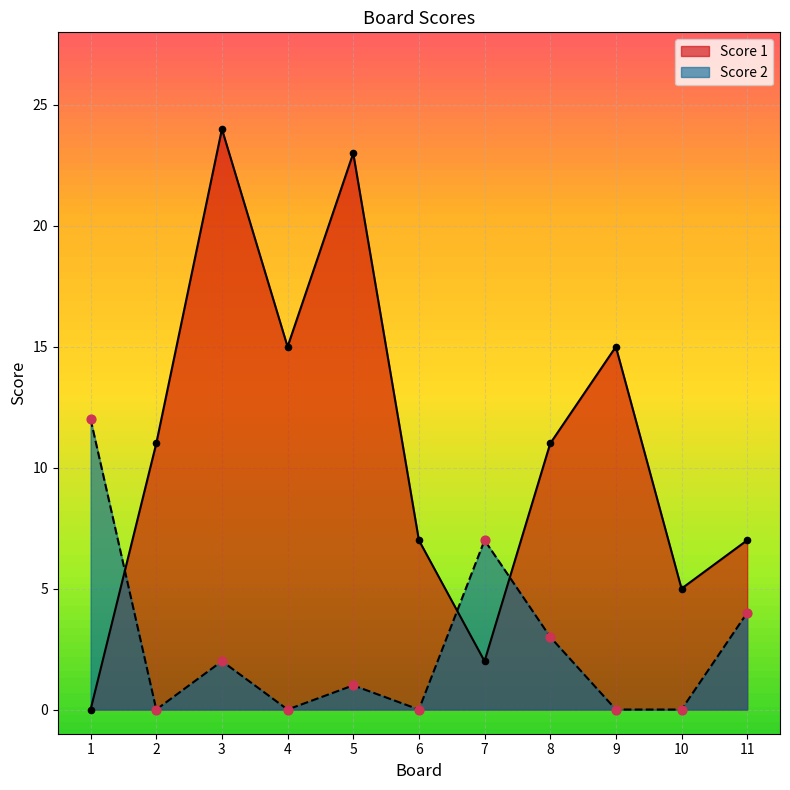

What are all the series names shown in the legend?

Score 1, Score 2